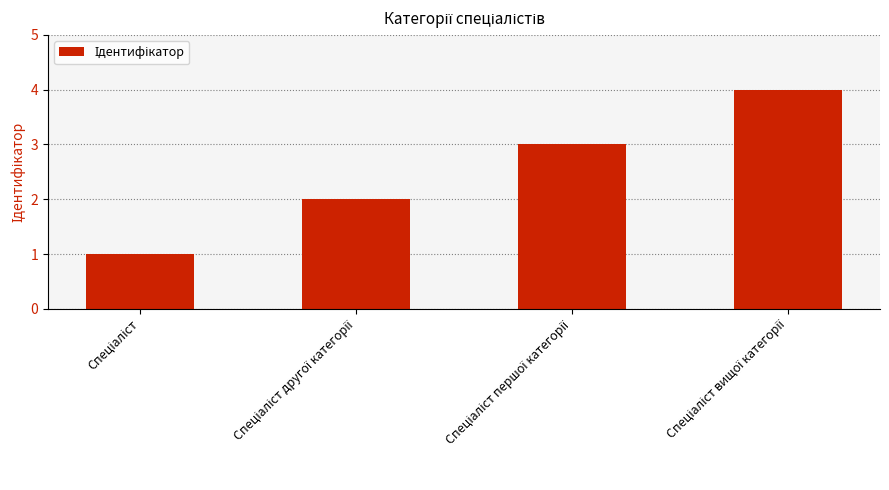

What is the maximum value shown in the chart?

4